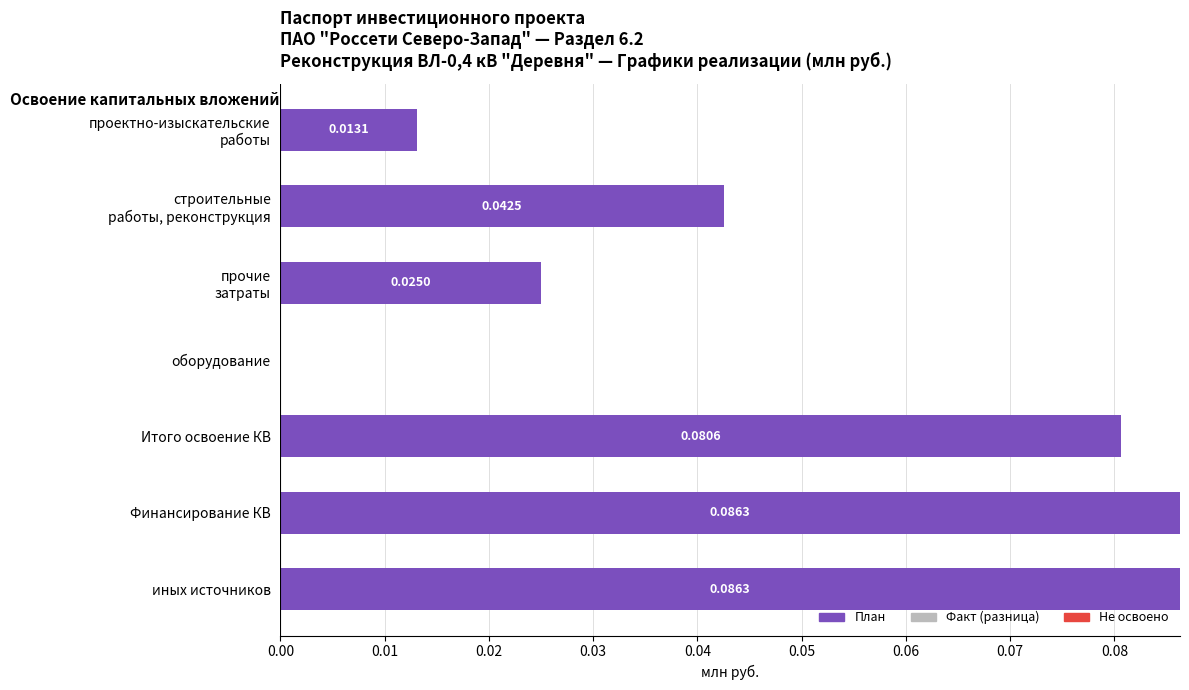

Where is the data nearest to the value 0?

оборудование